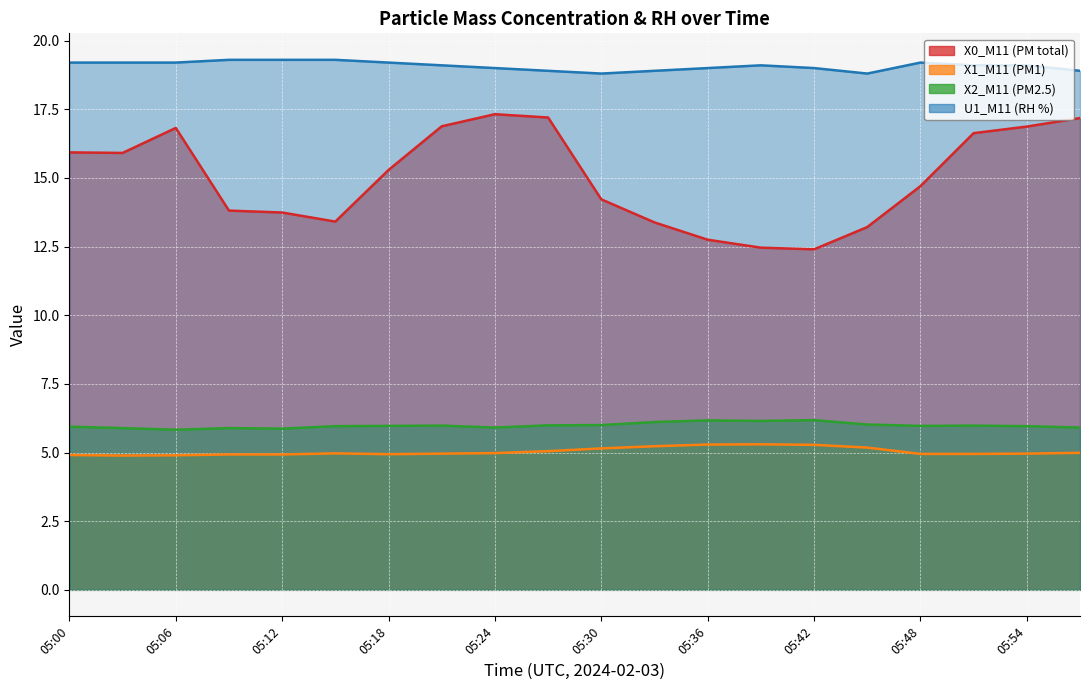

What is the difference between the highest and lowest values at 05:12?

14.4